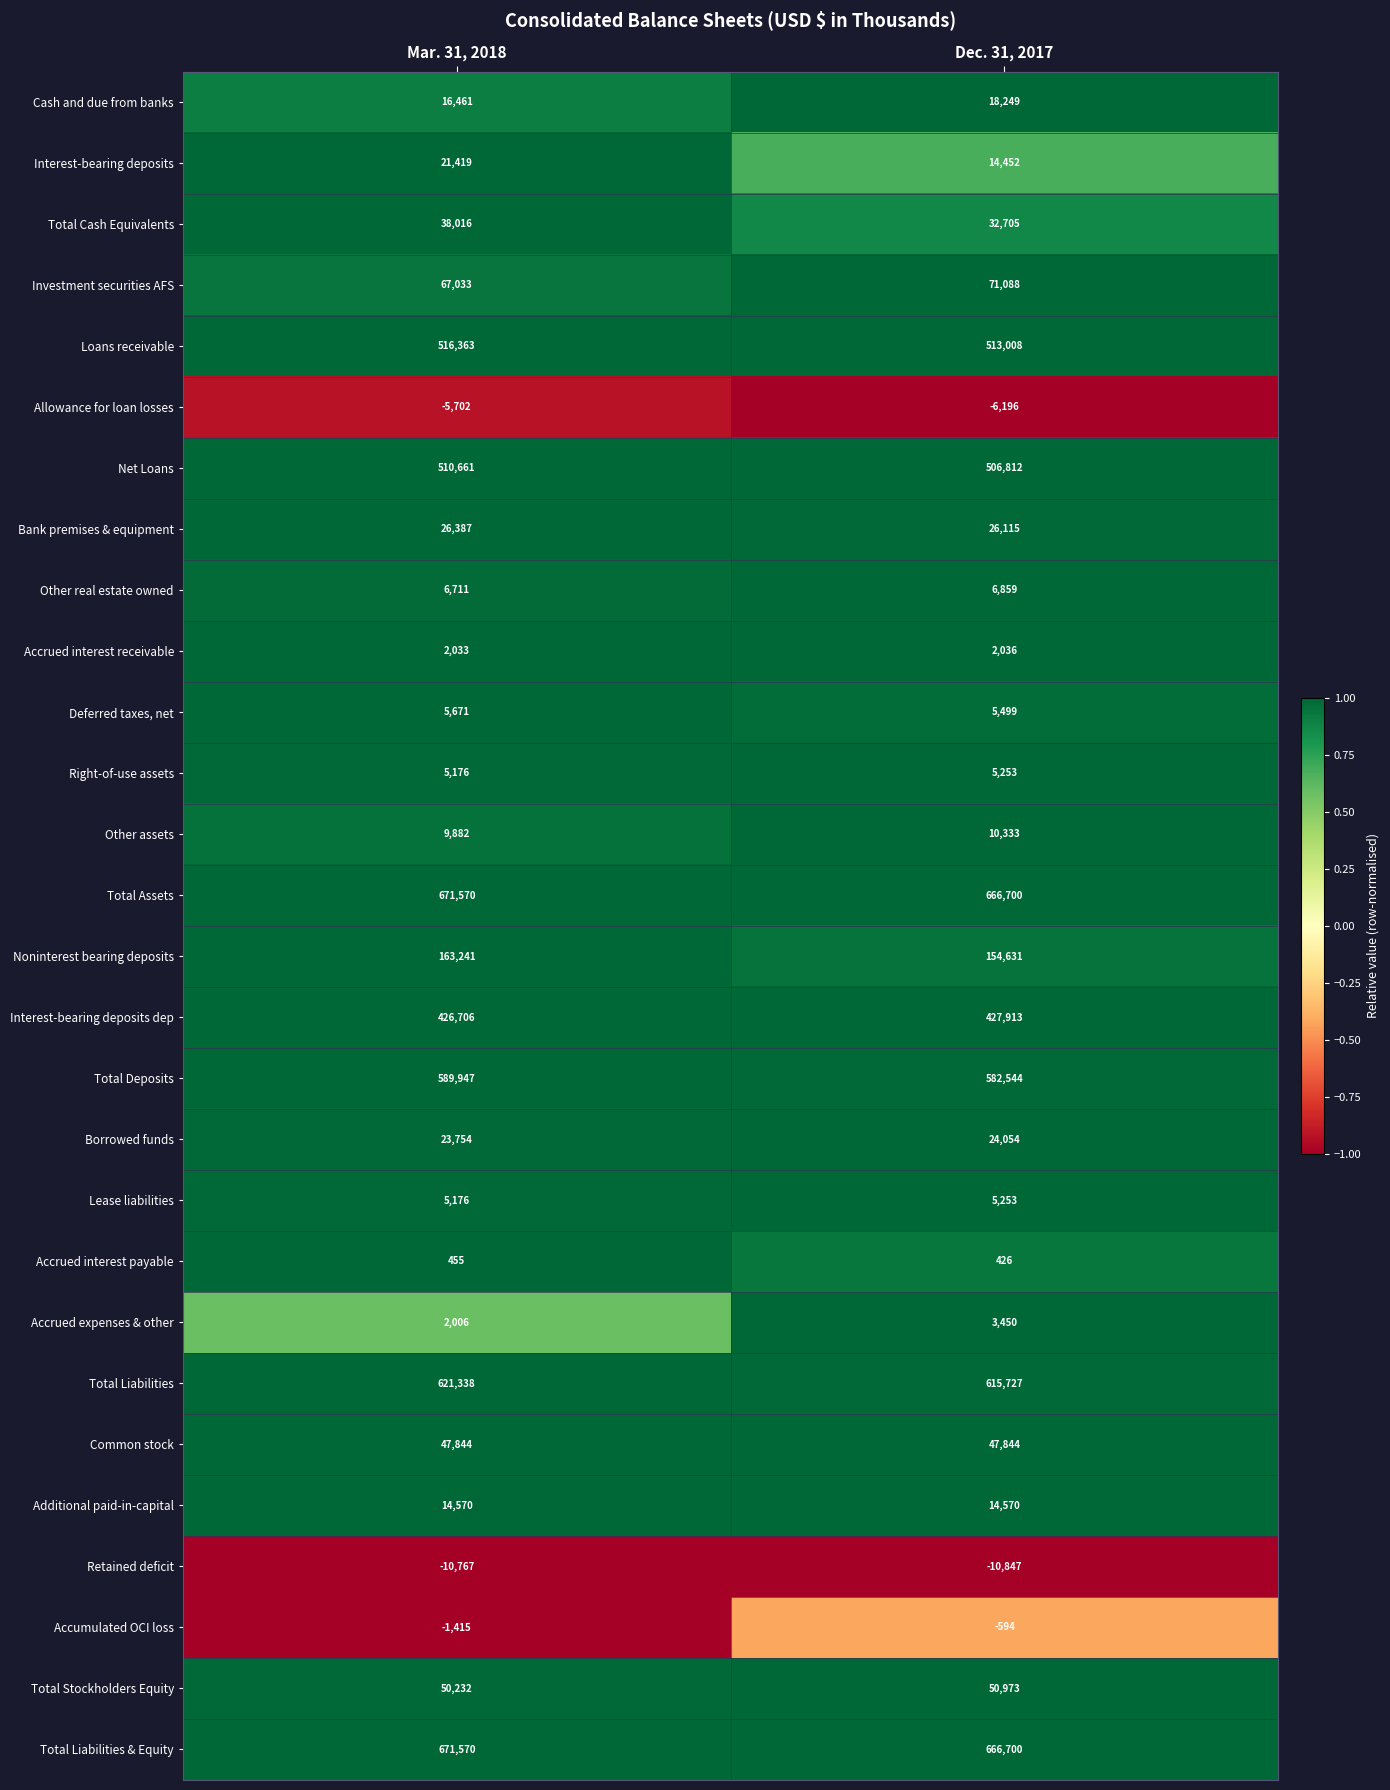

Is the value of Deferred taxes, net at Dec. 31, 2017 greater than the value of Total Liabilities at Dec. 31, 2017?

No